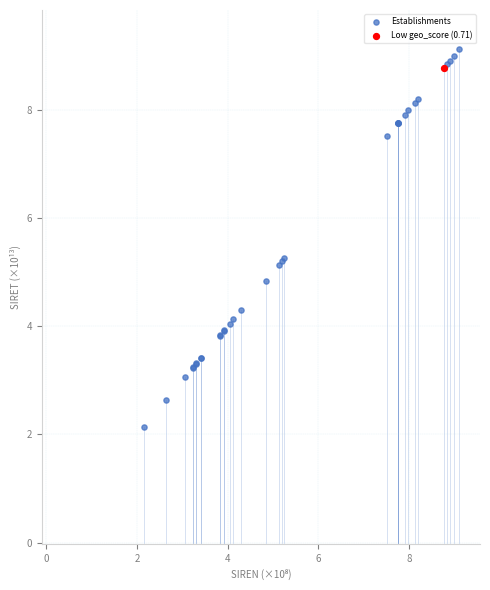

What are all the series names shown in the legend?

Establishments, Low geo_score (0.71)